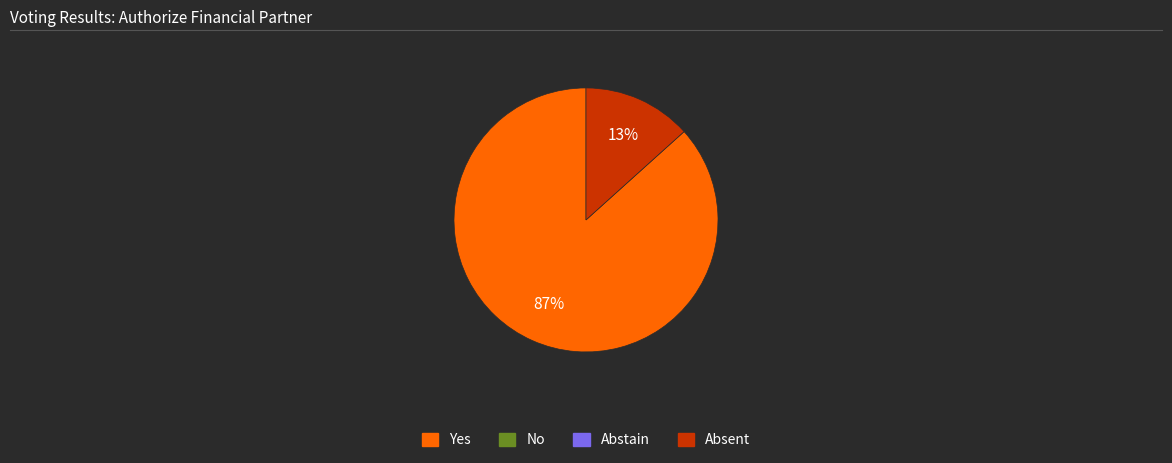

To the nearest percent, what is the average slice percentage?

50%